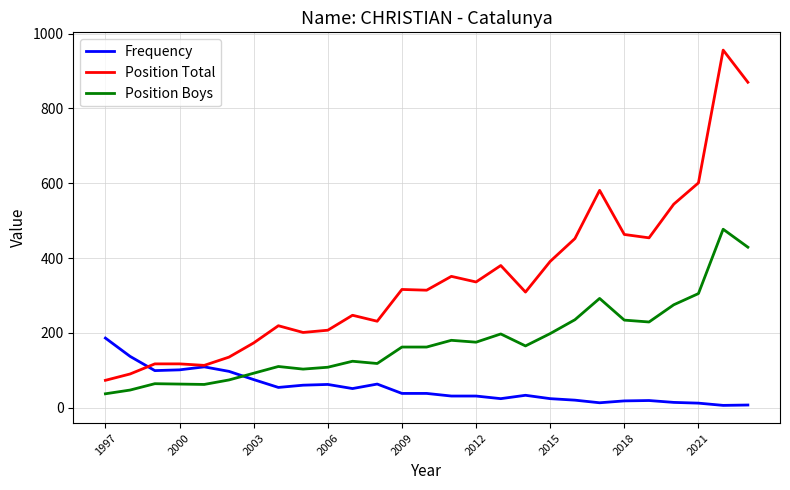

What is the lowest value of the Frequency series?

6